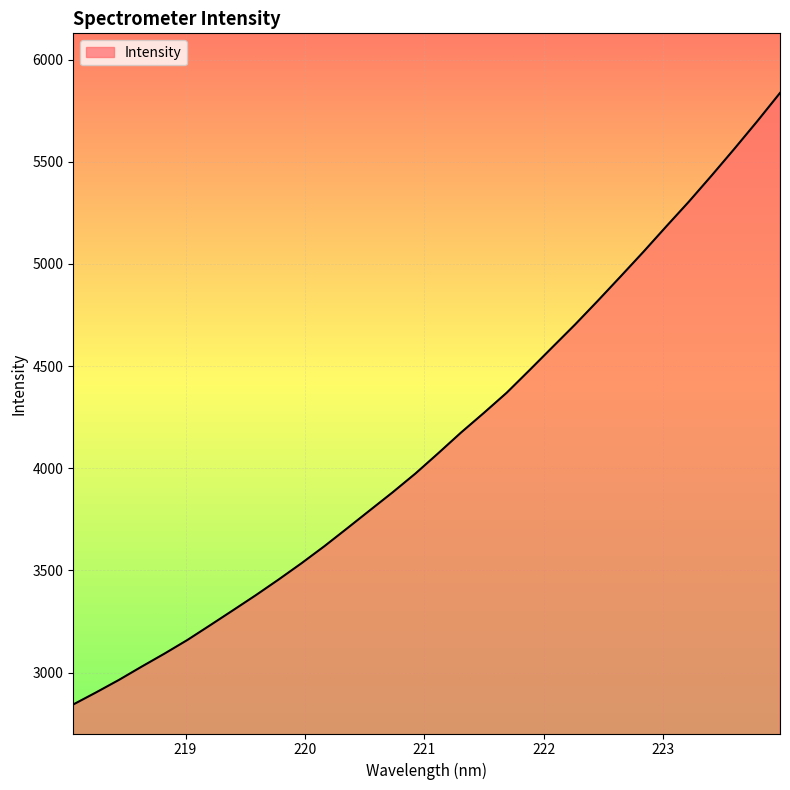

What is the greatest value displayed?

5837.1